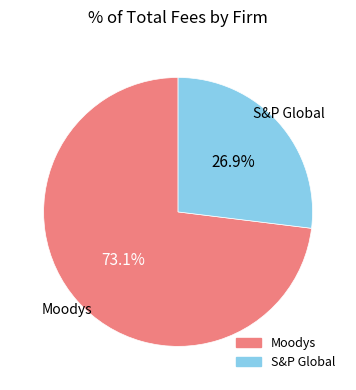

Count the number of slices in the pie.

2